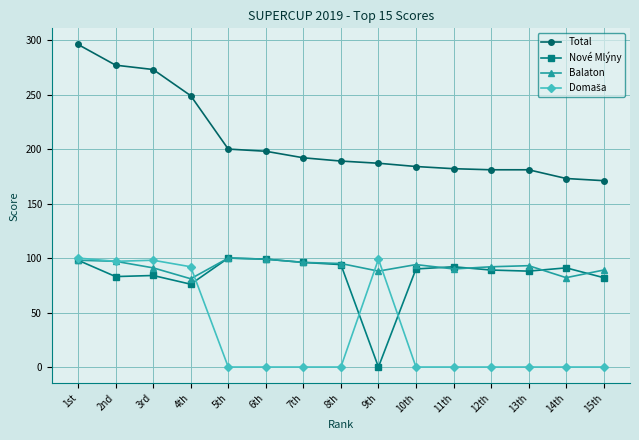

Count the number of data series in this chart.

4